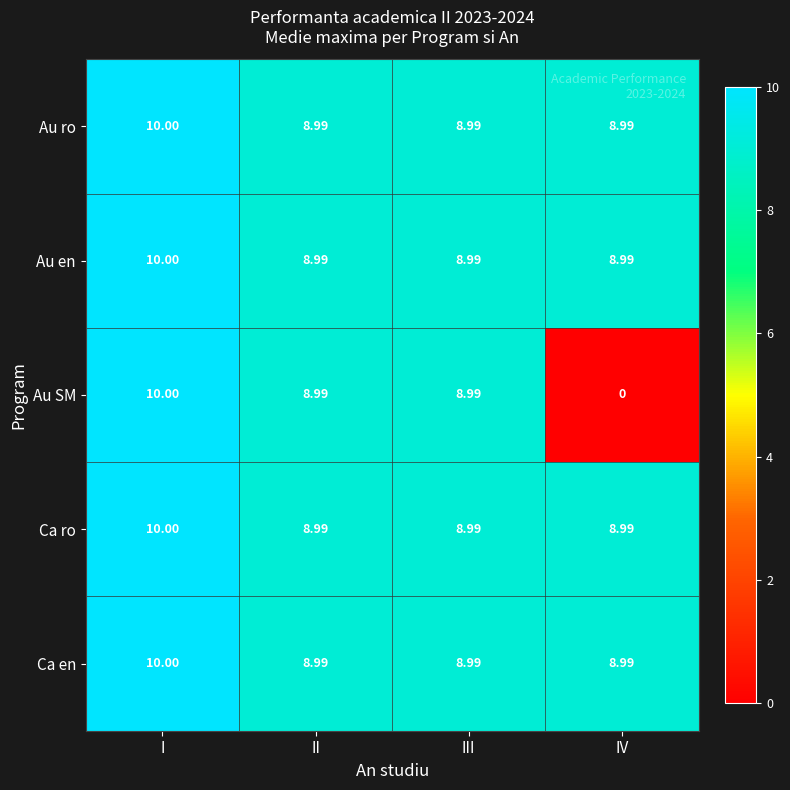

Which series has the largest range (max minus min)?

Au SM